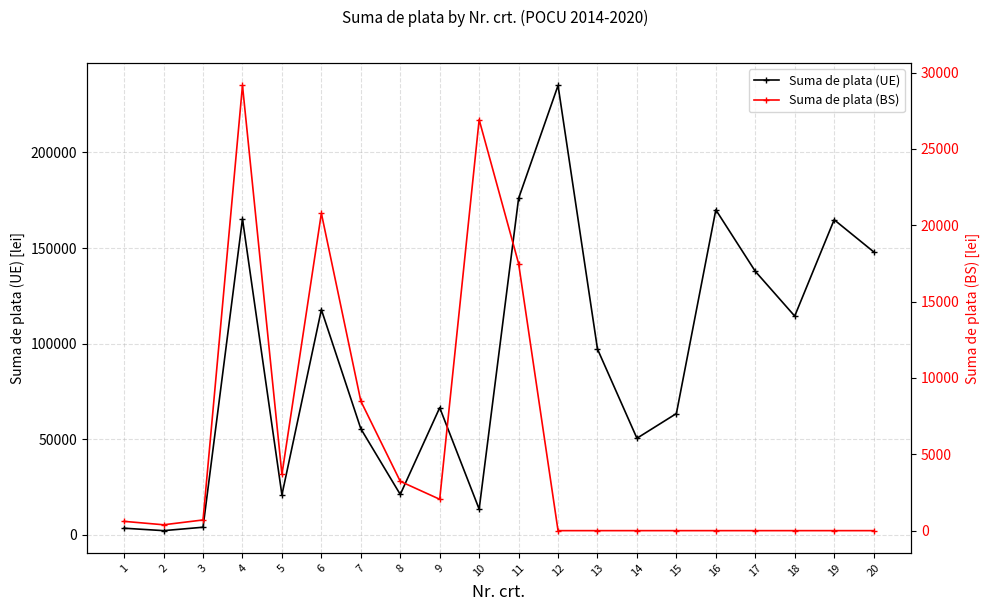

Which has a higher value, 5 or 20?

20